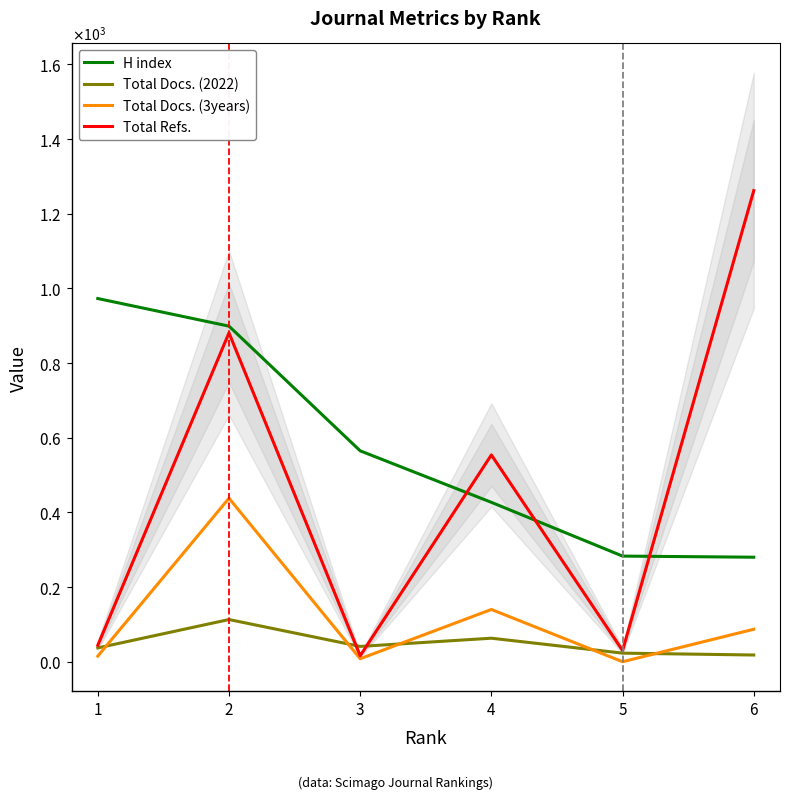

What is the value of the Total Docs. (2022) point at the 3rd from the left?

41